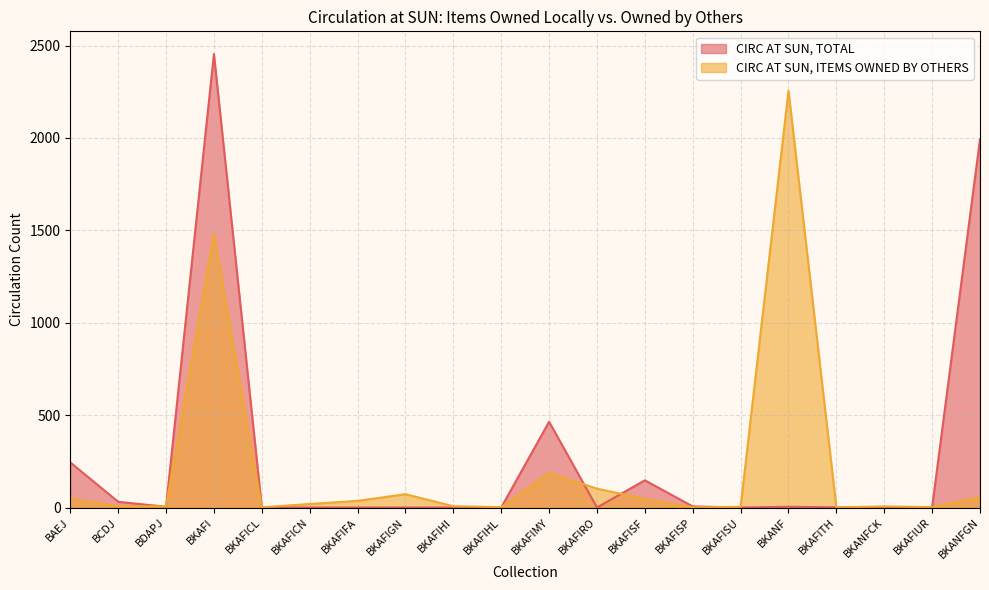

How many data points in CIRC AT SUN, TOTAL are less than 2?

10